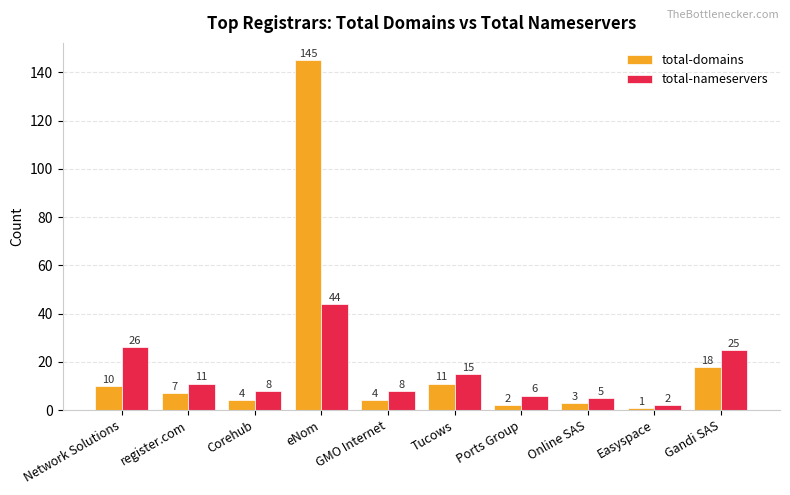

What is the difference between the second highest and minimum values in the total-domains series?

17